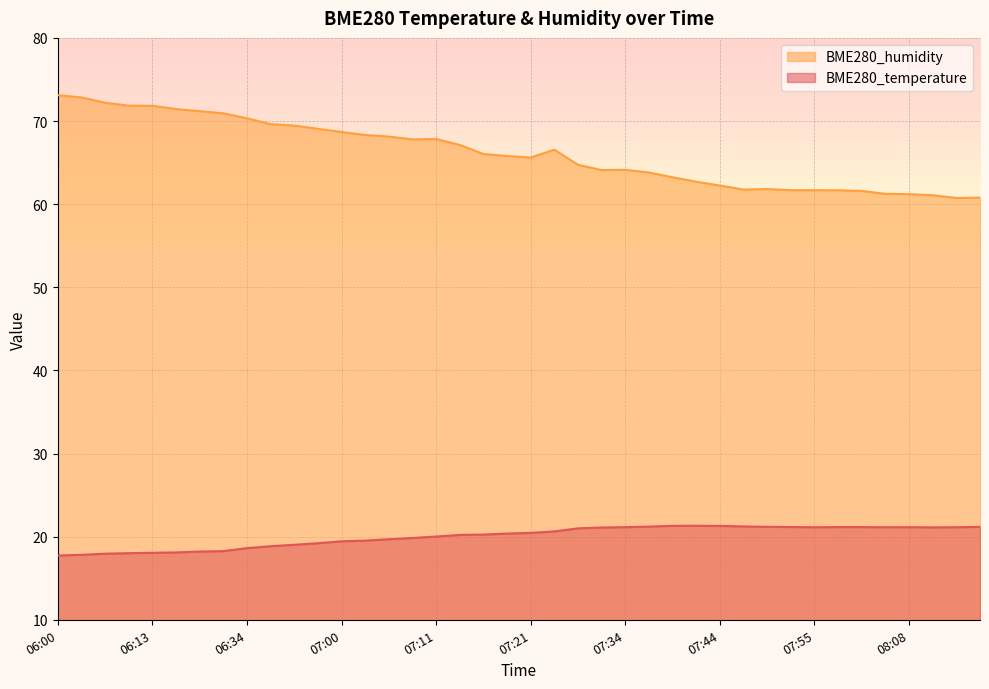

What is the average value of the BME280_humidity series?

66.1